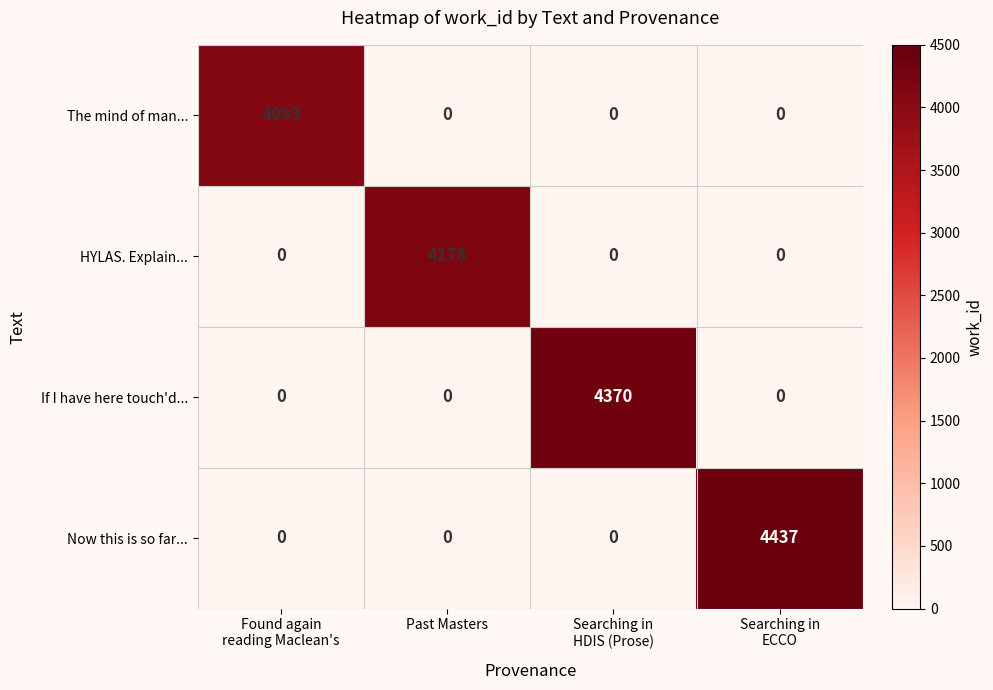

Which series changed the most between Found again
reading Maclean's and Searching in
HDIS (Prose)?

If I have here touch'd...